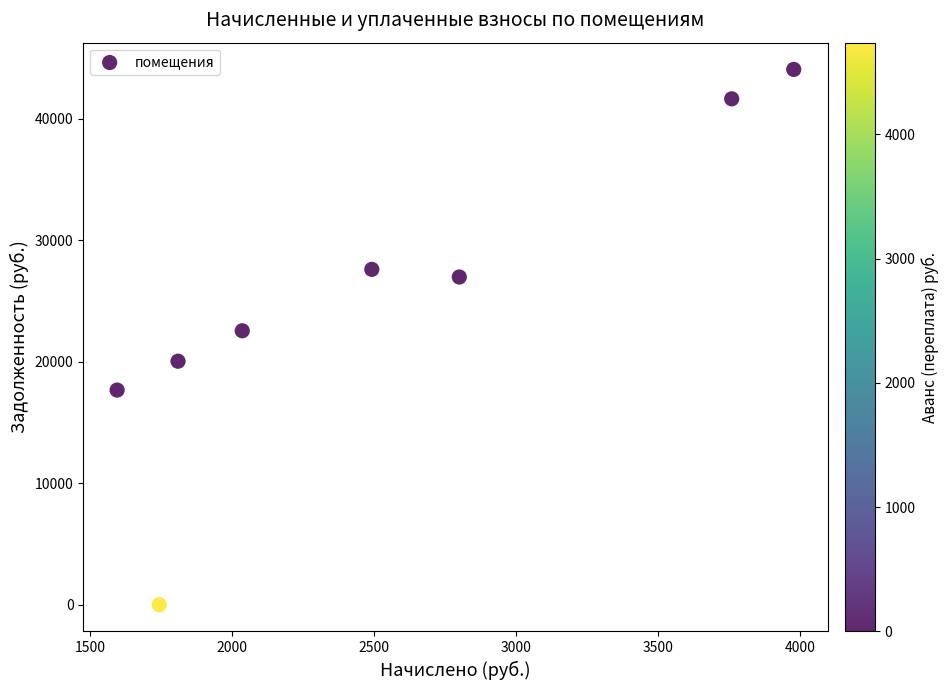

What Y value in the scatter plot is closest to 22025?

22544.0